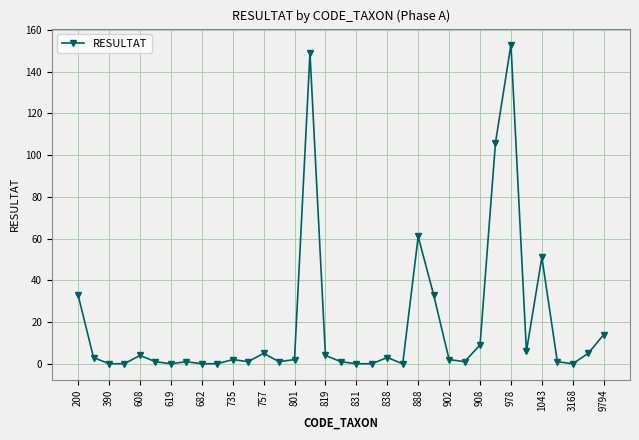

What is the greatest value displayed?

153